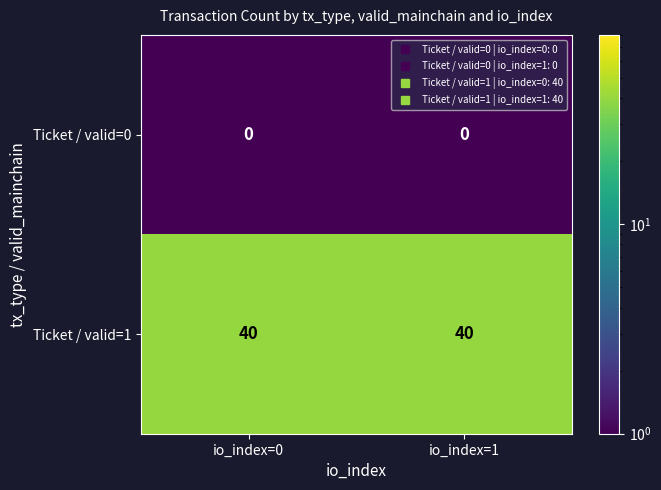

What is the maximum value shown in the chart?

40